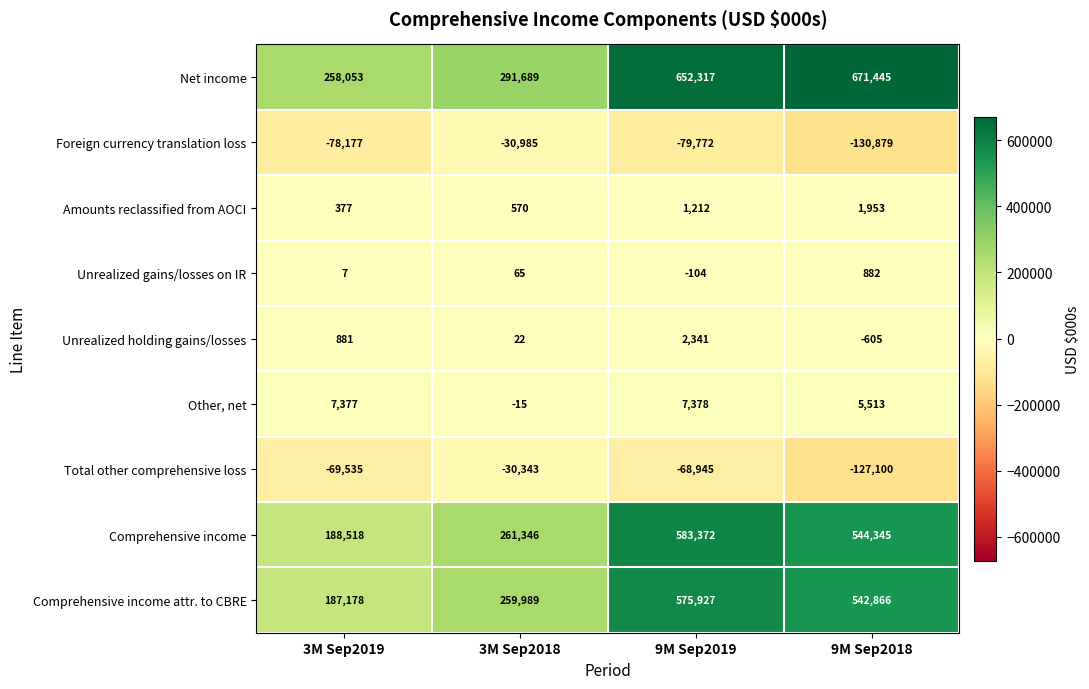

What is the approximate value of Amounts reclassified from AOCI at 9M Sep2019, to the nearest 100?

1200